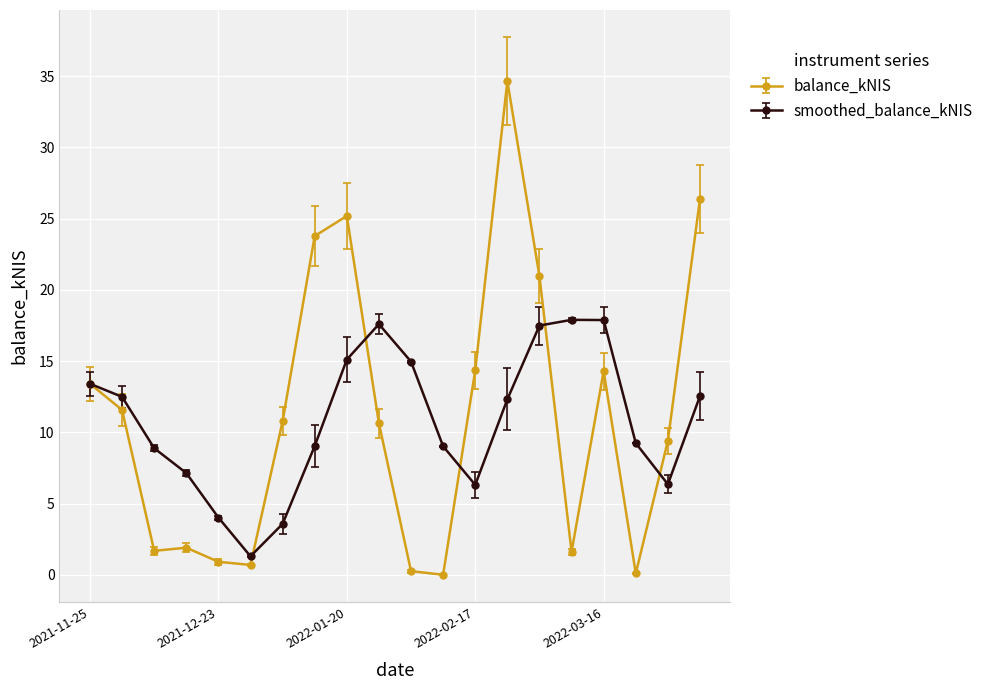

Which series has the widest spread of values?

balance_kNIS